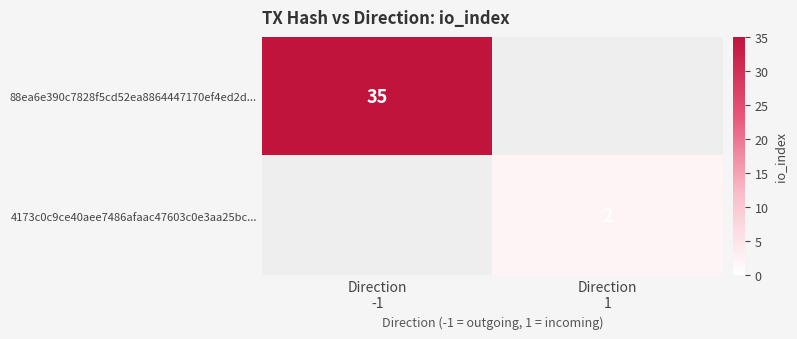

Rank the categories by 88ea6e390c7828f5cd52ea8864447170ef4ed2d... value from highest to lowest.

Direction -1, Direction 1